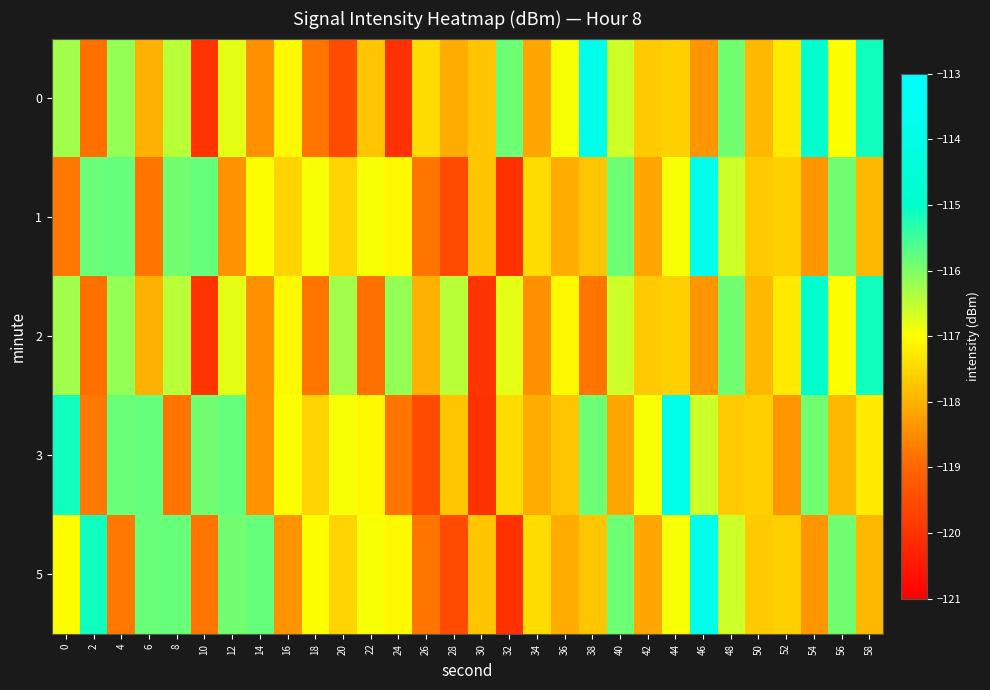

What is the greatest value displayed?

-113.8